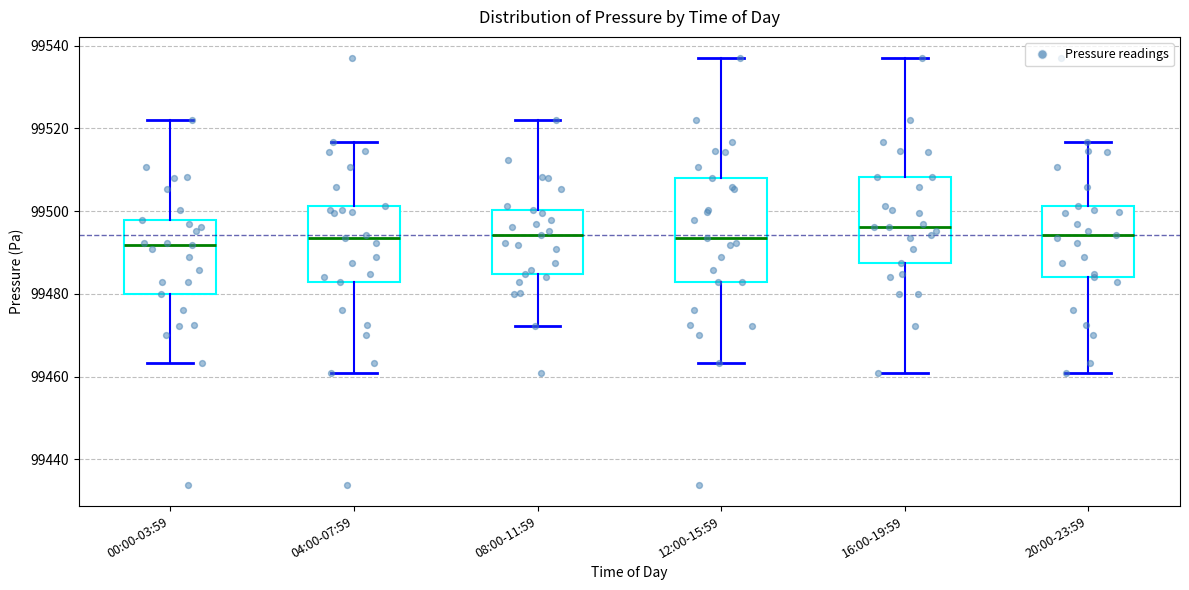

Where does the upper whisker of the box for 12:00-15:59 end on the y-axis? The values are not printed on the chart, so give them approximately, as read against the axis.

99536